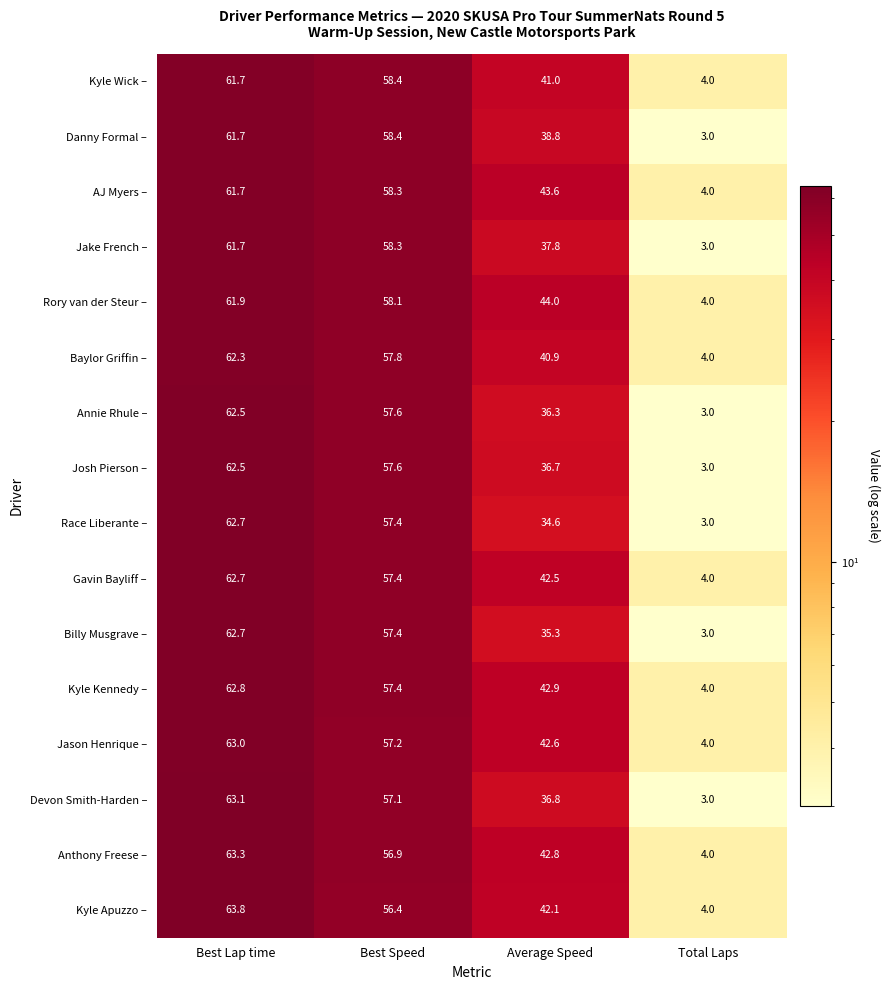

How many data points in Kyle Wick – are less than 58?

2